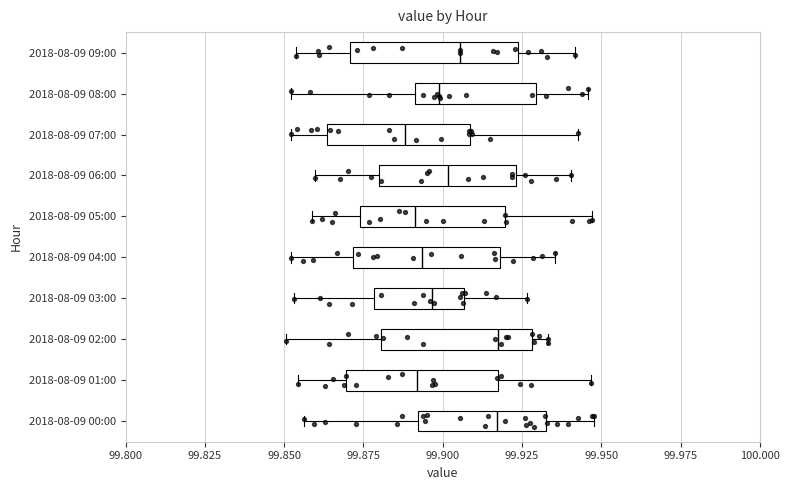

Reading bottom to top, read every box against the x-axis: the position of its median line, the range the box covers, and the ends of its whiskers. The values are not printed on the chart, so give them approximately, as read against the axis.

2018-08-09 00:00: median 99.915, box 99.890 to 99.930, whiskers 99.855 to 99.950
2018-08-09 01:00: median 99.890, box 99.870 to 99.915, whiskers 99.855 to 99.945
2018-08-09 02:00: median 99.915, box 99.880 to 99.930, whiskers 99.850 to 99.935
2018-08-09 03:00: median 99.895, box 99.880 to 99.905, whiskers 99.855 to 99.925
2018-08-09 04:00: median 99.895, box 99.870 to 99.920, whiskers 99.850 to 99.935
2018-08-09 05:00: median 99.890, box 99.875 to 99.920, whiskers 99.860 to 99.945
2018-08-09 06:00: median 99.900, box 99.880 to 99.925, whiskers 99.860 to 99.940
2018-08-09 07:00: median 99.890, box 99.865 to 99.910, whiskers 99.850 to 99.945
2018-08-09 08:00: median 99.900, box 99.890 to 99.930, whiskers 99.850 to 99.945
2018-08-09 09:00: median 99.905, box 99.870 to 99.925, whiskers 99.855 to 99.940